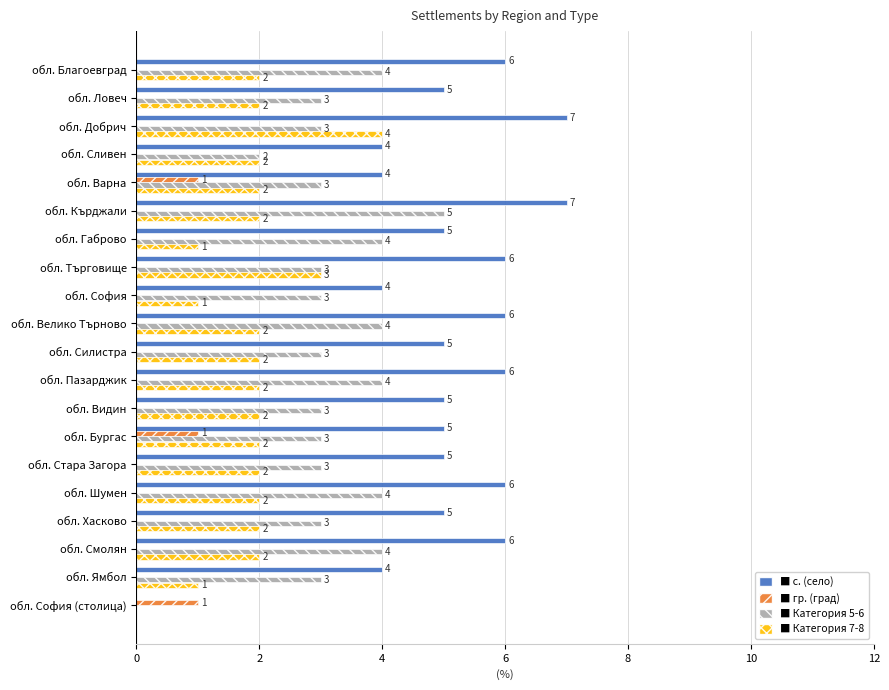

What is the total value across all series at обл. Варна?

10